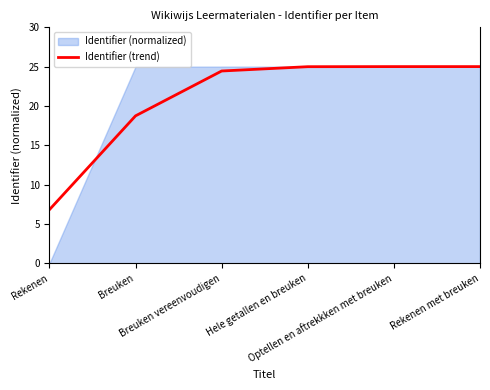

Rank the categories by value from lowest to highest.

Rekenen, Breuken, Breuken vereenvoudigen, Hele getallen en breuken, Optellen en aftrekkken met breuken, Rekenen met breuken